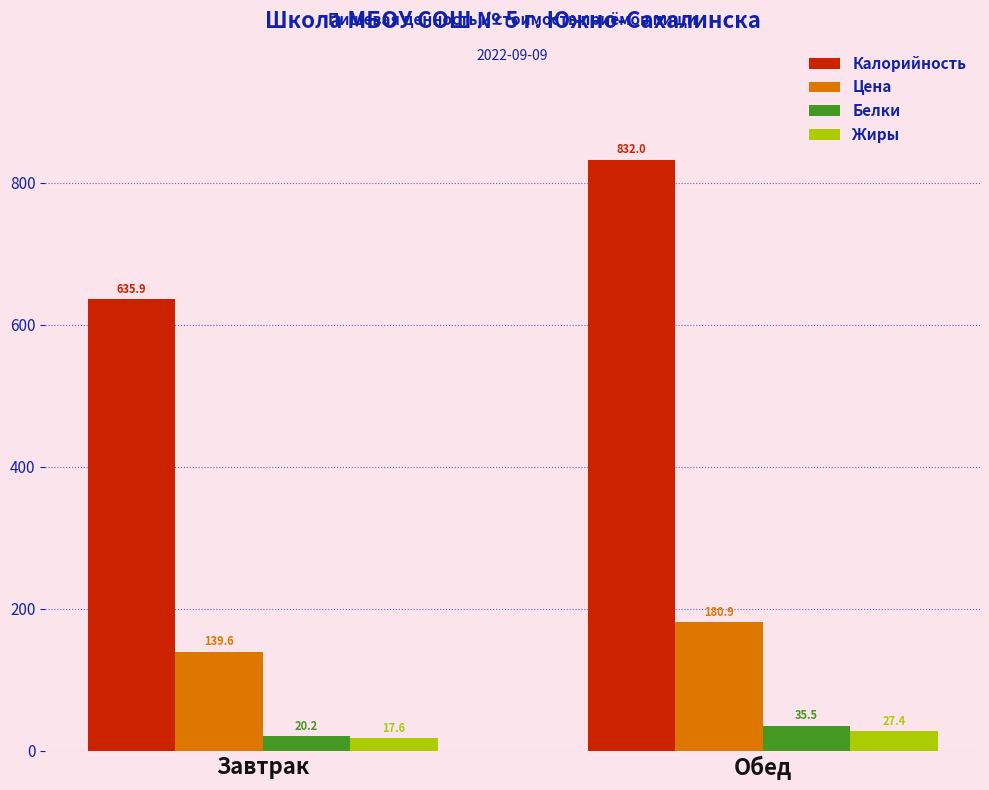

What is the sum of the Цена values at Завтрак and Обед?

320.5